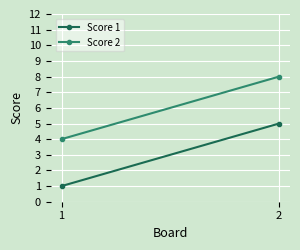

How many lines are shown in the chart?

2